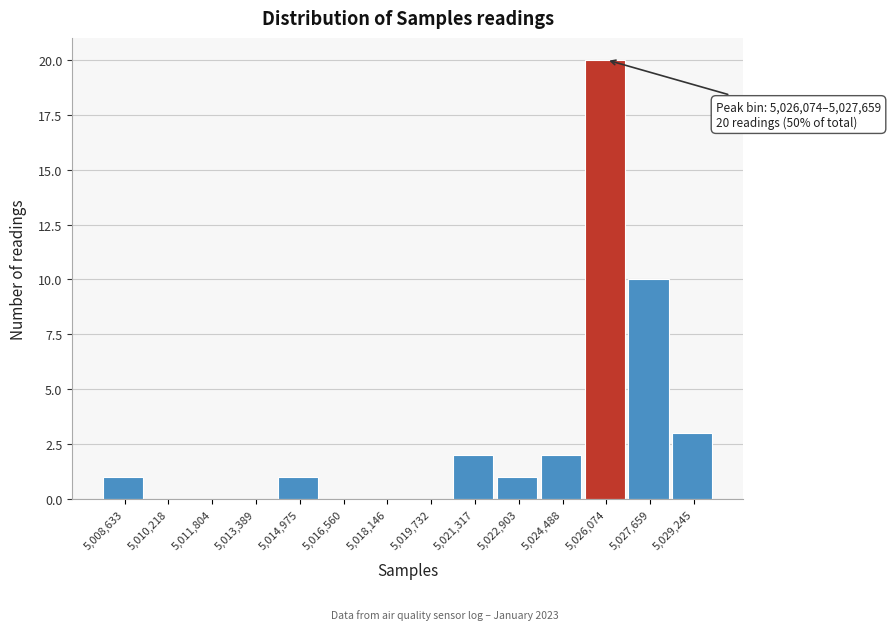

Reading left to right, transcribe all the data shown in this chart.

5,008,633=1	5,010,218=0	5,011,804=0	5,013,389=0	5,014,975=1	5,016,560=0	5,018,146=0	5,019,732=0	5,021,317=2	5,022,903=1	5,024,488=2	5,026,074=20	5,027,659=10	5,029,245=3